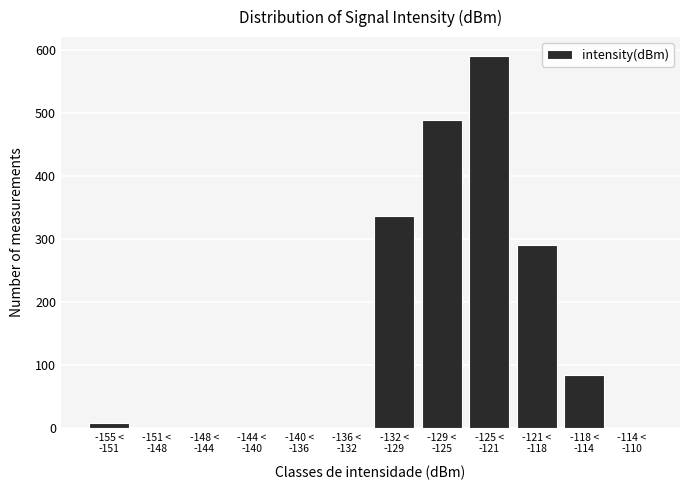

What is the sum of all values?

1800